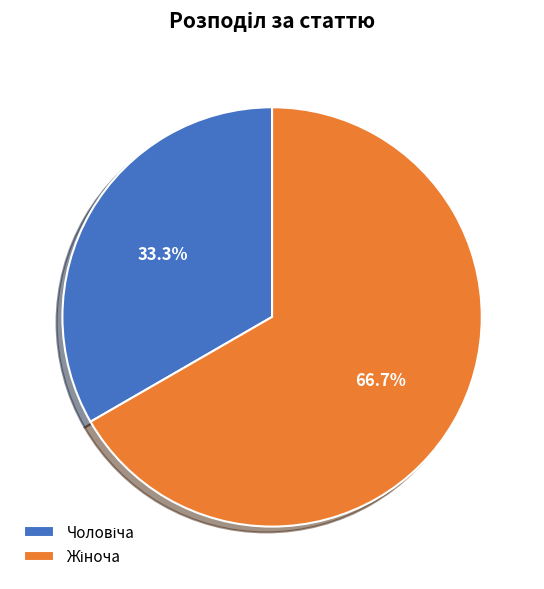

Is there any slice that represents more than half of the pie?

Yes